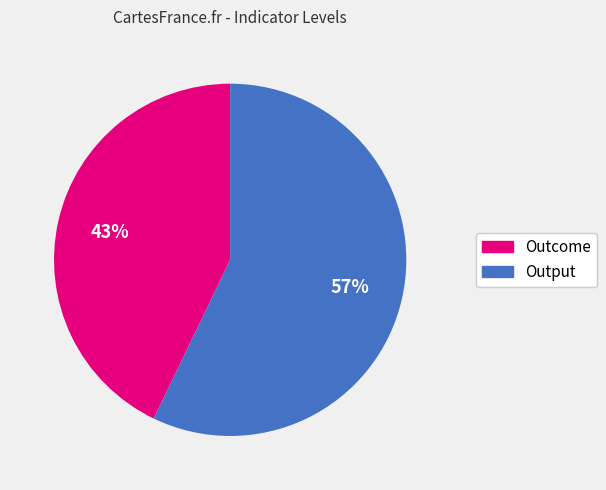

Rank the categories by value from lowest to highest.

Outcome, Output